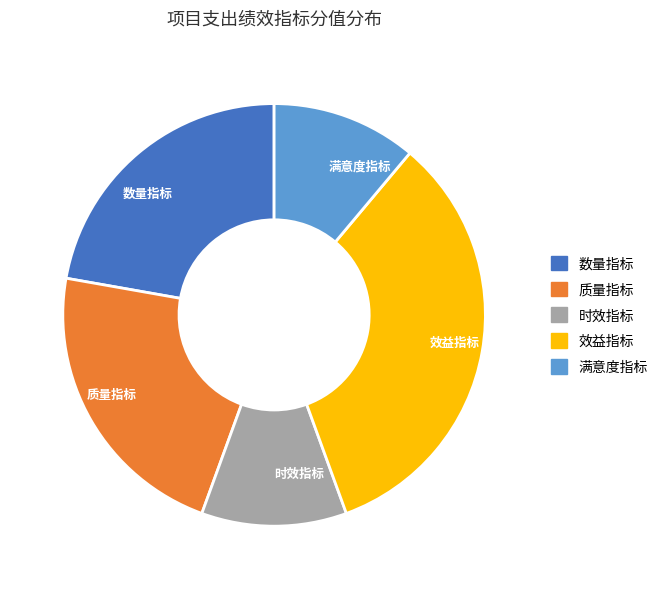

Does 时效指标 account for over 50% of the chart?

No